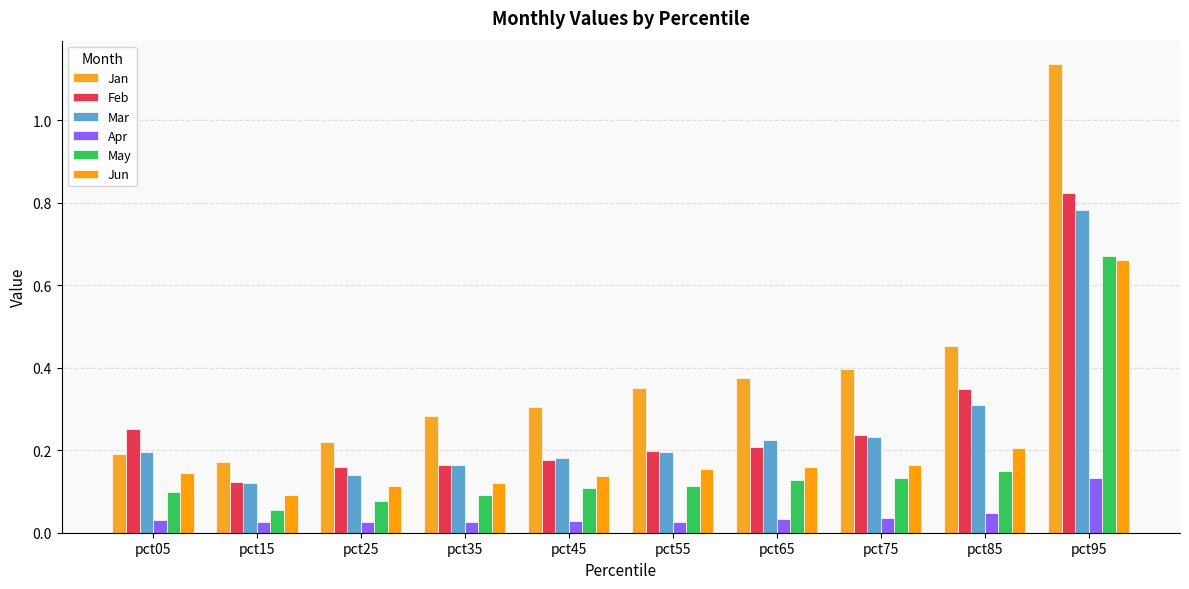

Between pct15 and pct65, which is larger?

pct65